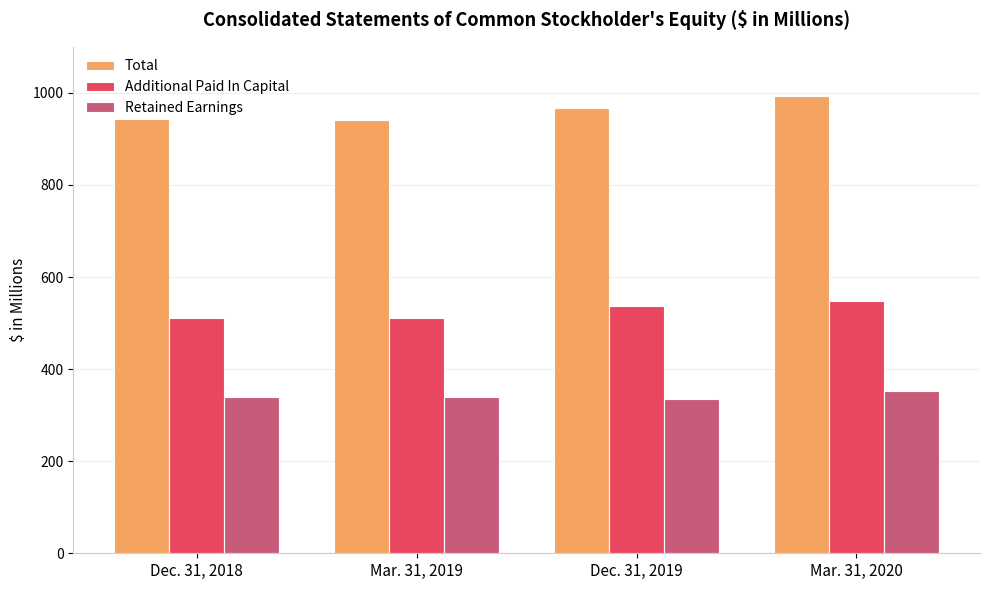

How many bars are there in each group?

3